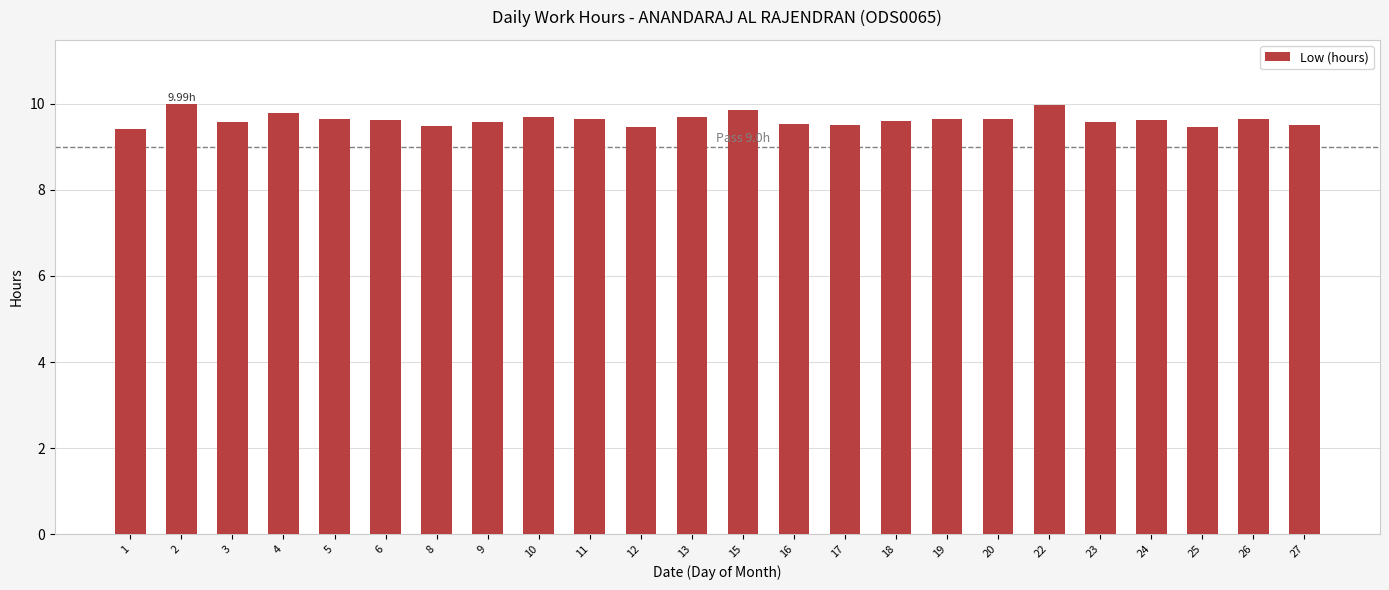

Approximately how many times larger is the value at 16 compared to 20?

1.0